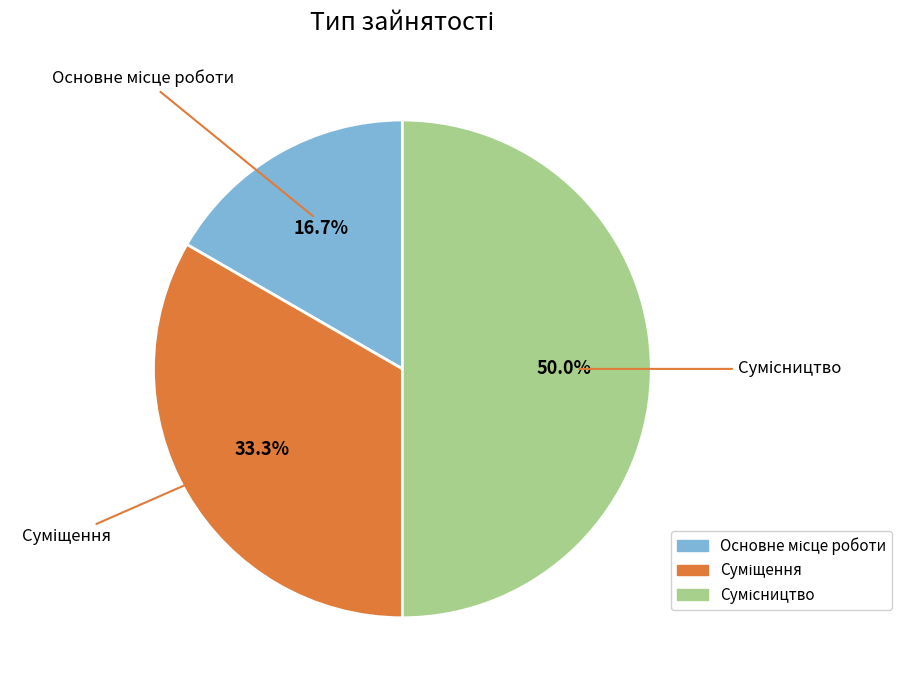

Which category has the biggest portion of the pie?

Сумісництво